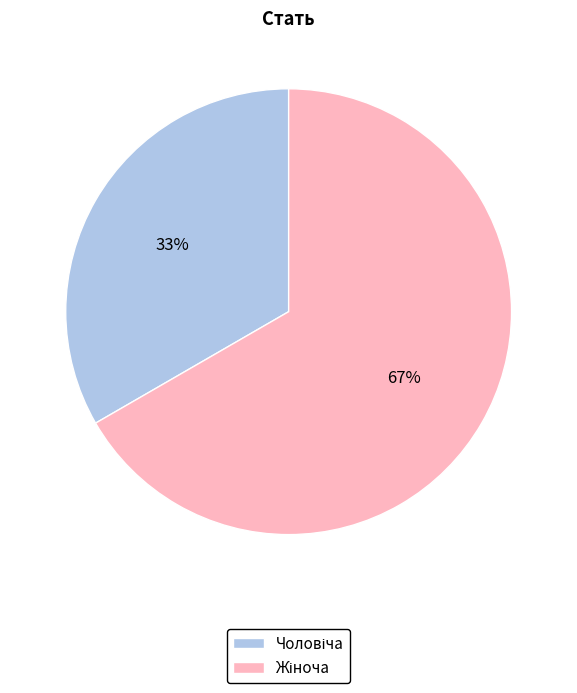

Does any single category account for the majority?

Yes